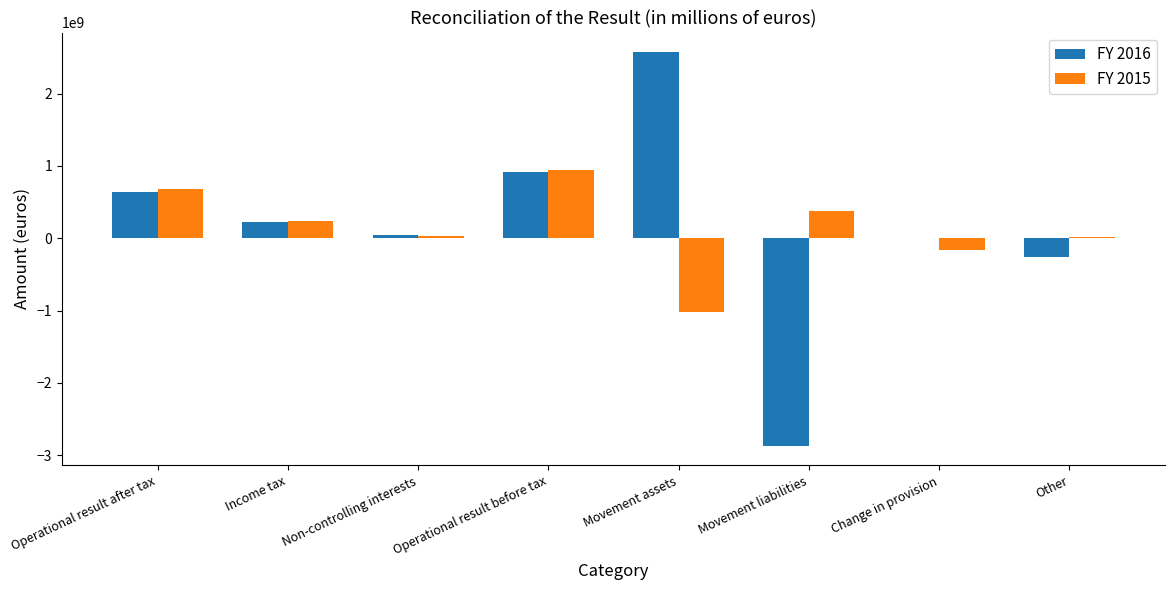

Which category has the highest value in the FY 2015 series?

Operational result before tax